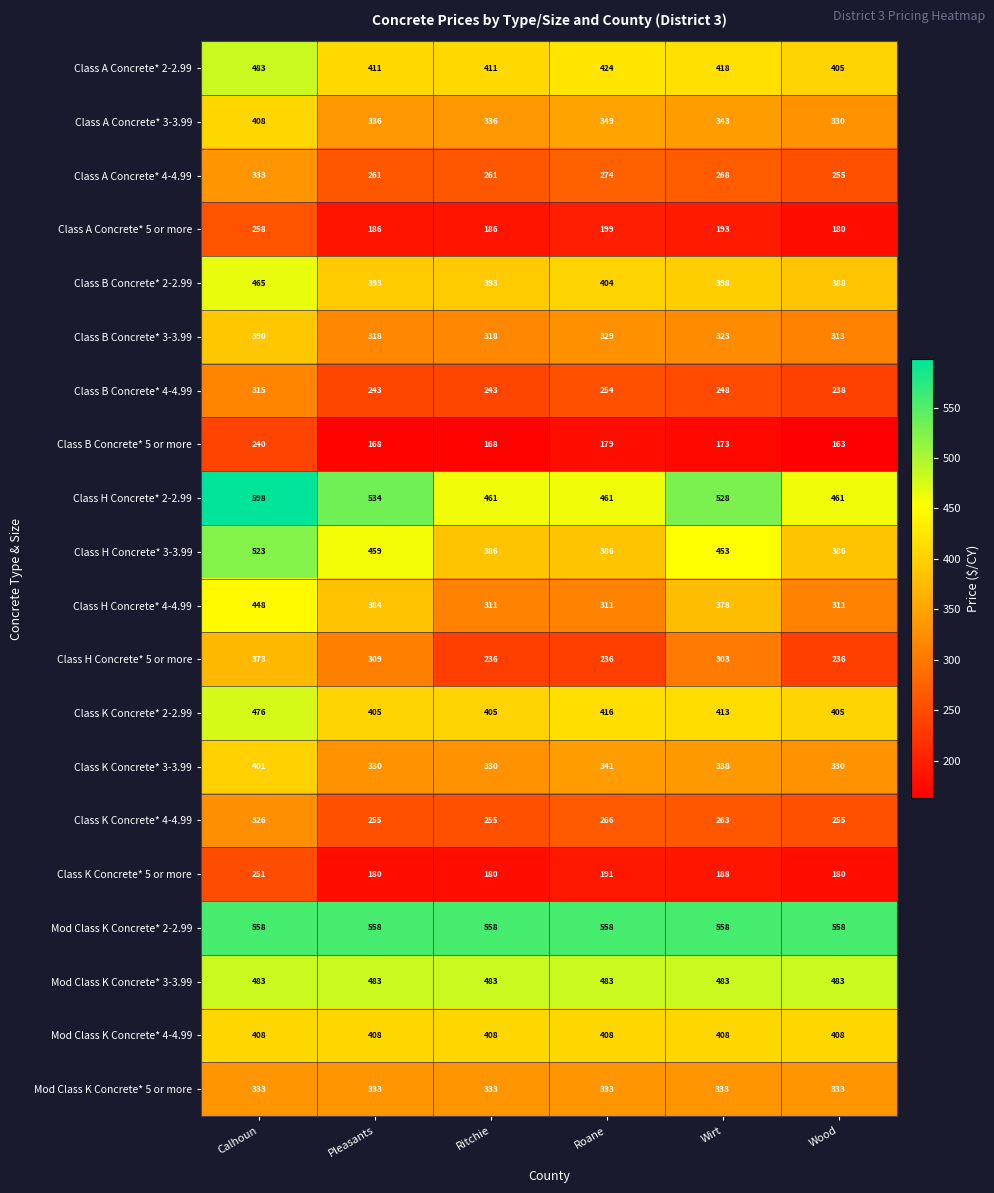

What is the total value across all series at Wood?

6618